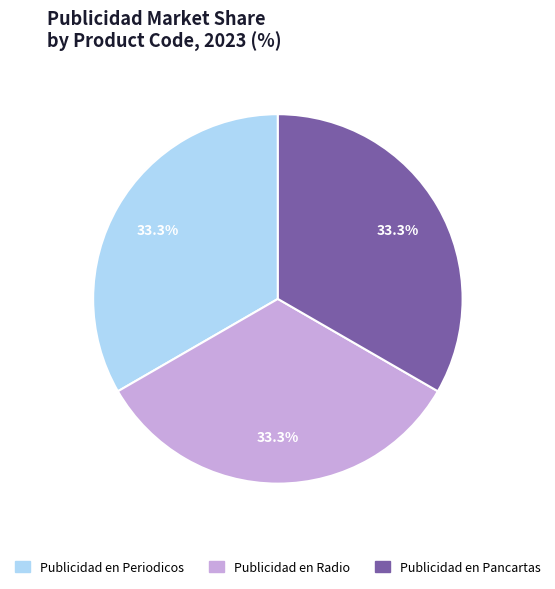

What percentage do Publicidad en Periodicos and Publicidad en Pancartas together represent?

66.7%